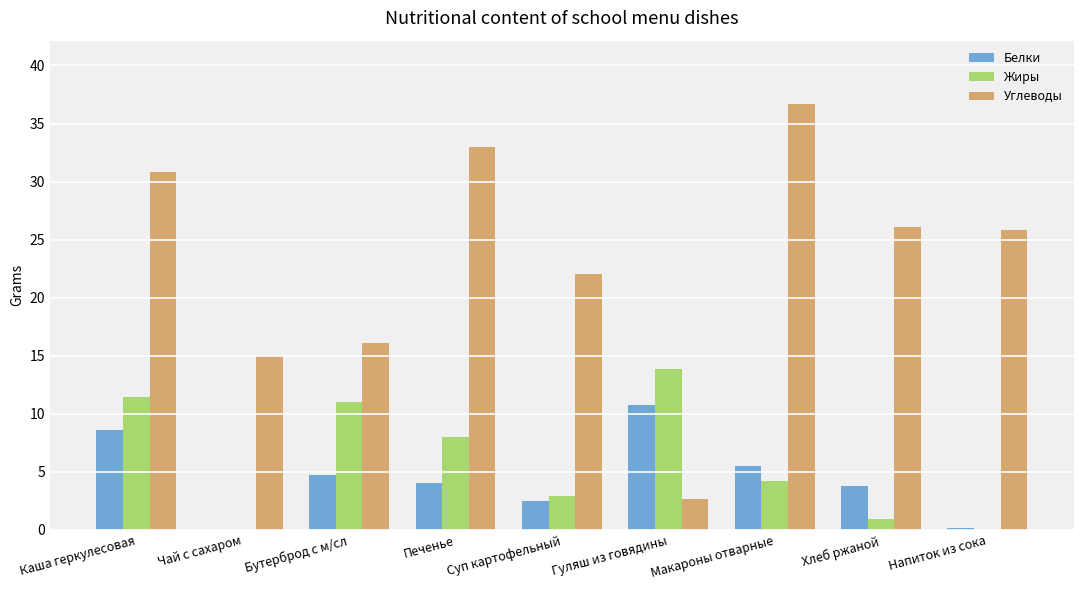

What is the maximum value shown in the chart?

36.6